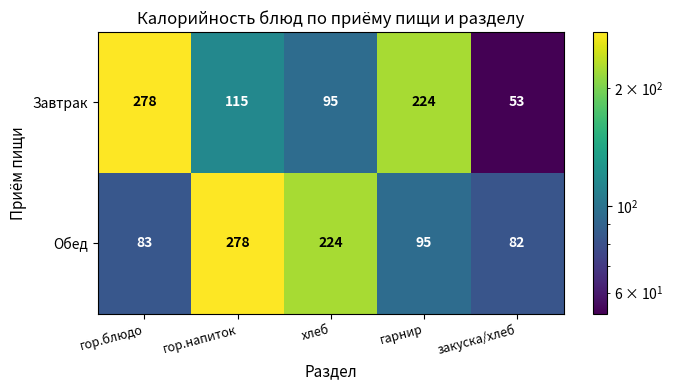

At закуска/хлеб, list the series in order from smallest to largest.

Завтрак, Обед